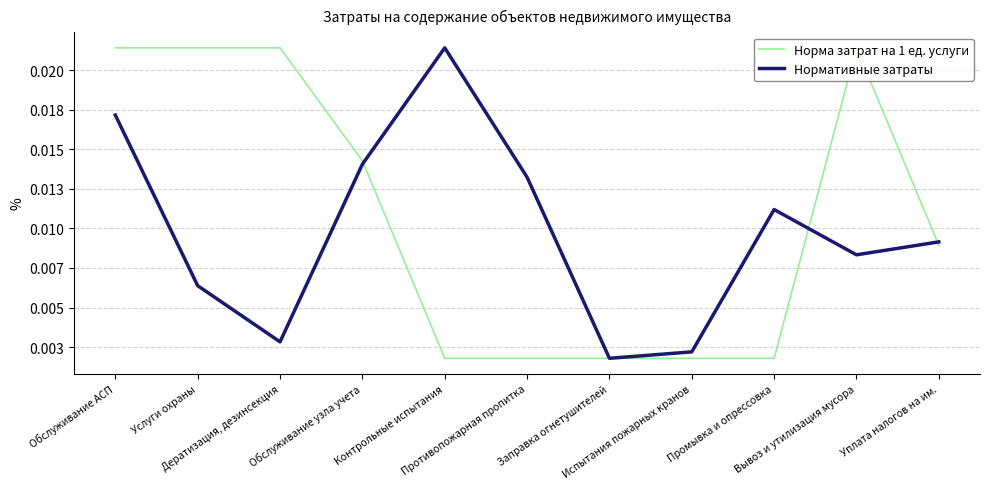

Reading left to right, what are all the values shown in this chart?

Норма затрат на 1 ед. услуги: 0.0	0.0	0.0	0.0	0.0	0.0	0.0	0.0	0.0	0.0	0.0
Нормативные затраты: 0.0	0.0	0.0	0.0	0.0	0.0	0.0	0.0	0.0	0.0	0.0